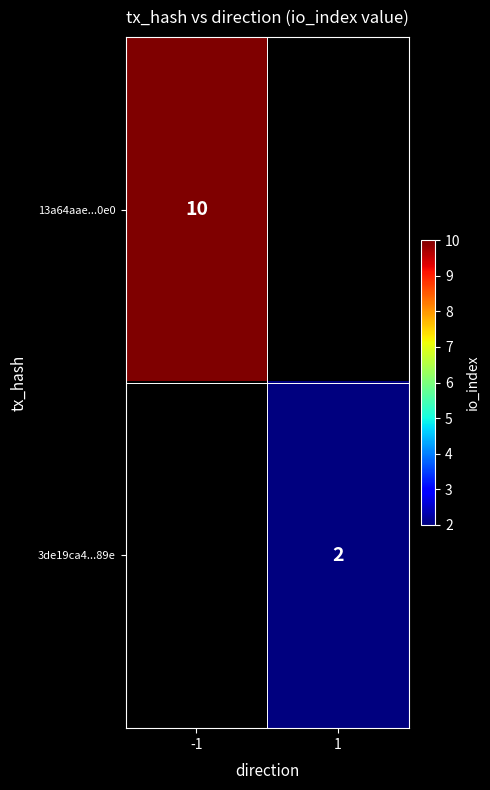

How many categories are shown in the chart?

2